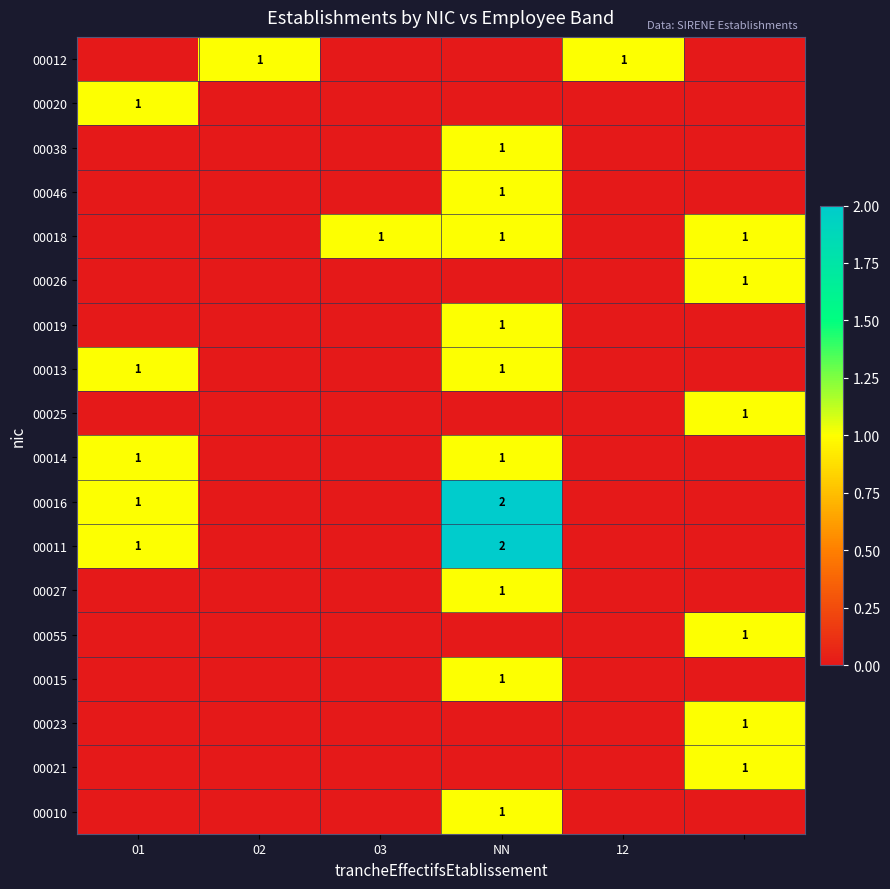

True or false: 00010 has a value of 1 at NN.

True